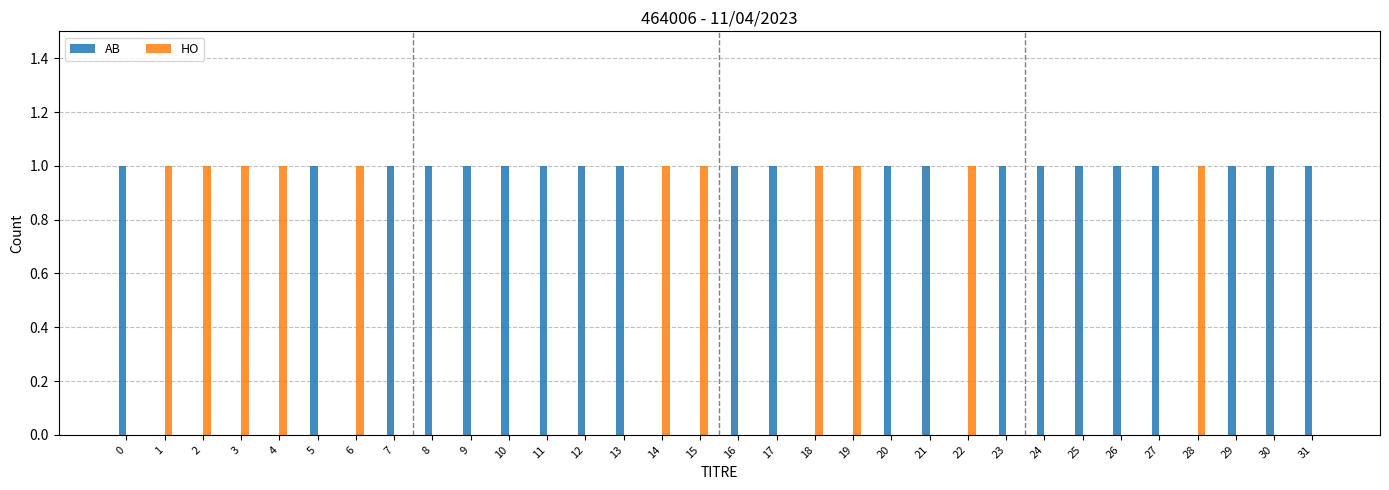

What is the sum of all HO values?

11